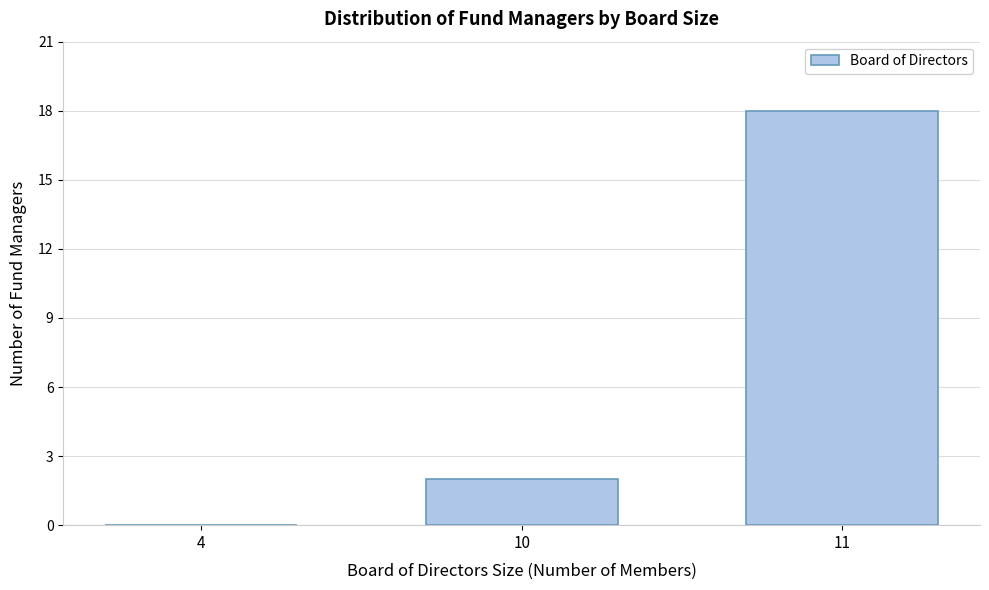

Reading left to right, what are all the values shown in this chart?

4=0	10=2	11=18